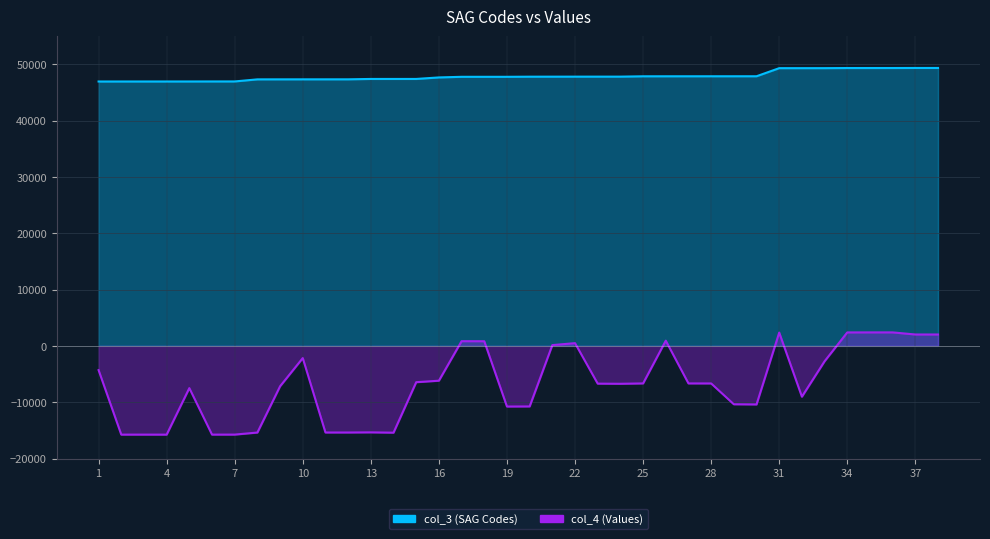

How many lines are shown in the chart?

2